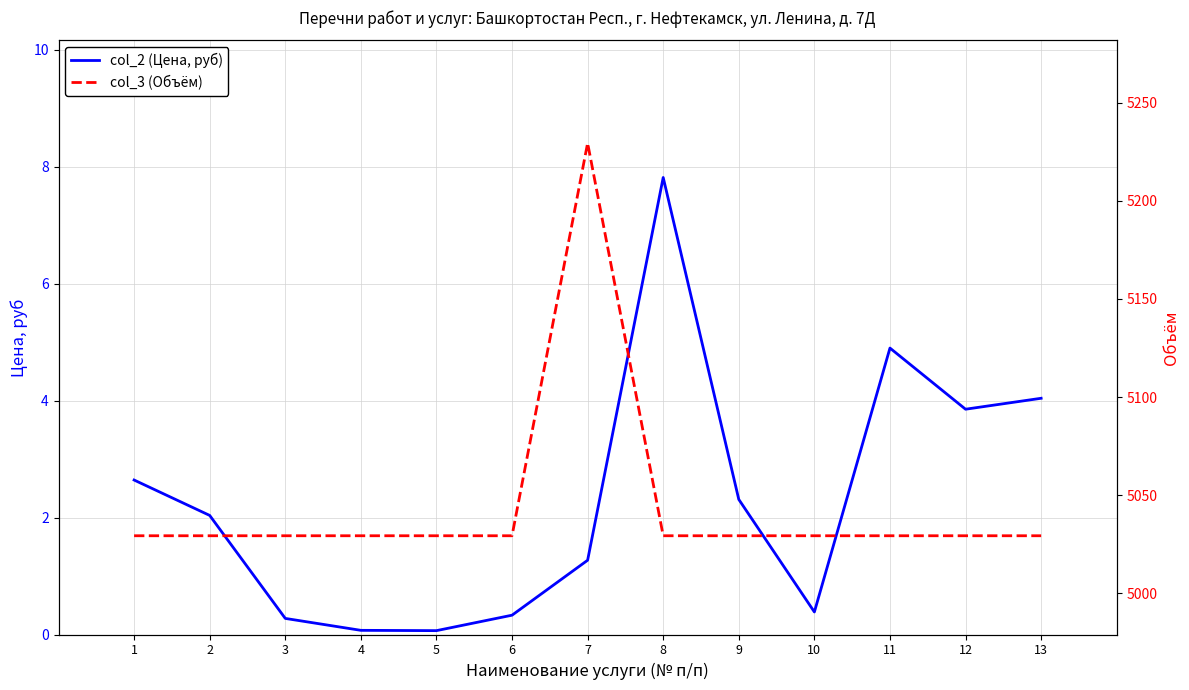

True or false: col_3 (Объём) and col_2 (Цена, руб) intersect in this chart.

False